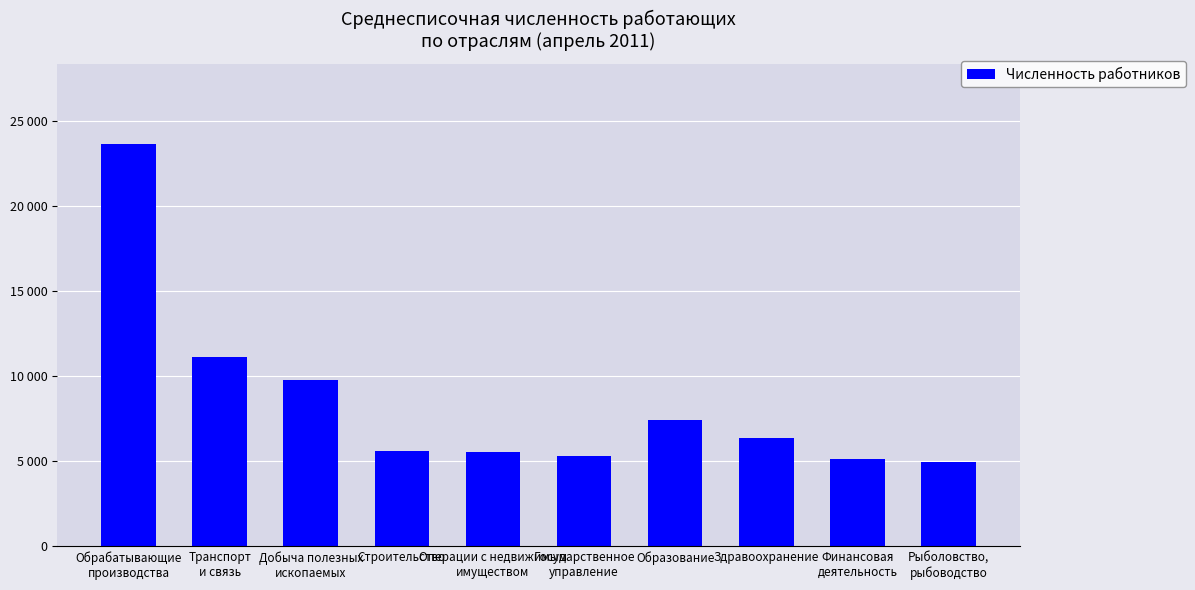

What is the difference between the values at Обрабатывающие
производства and Образование?

16217